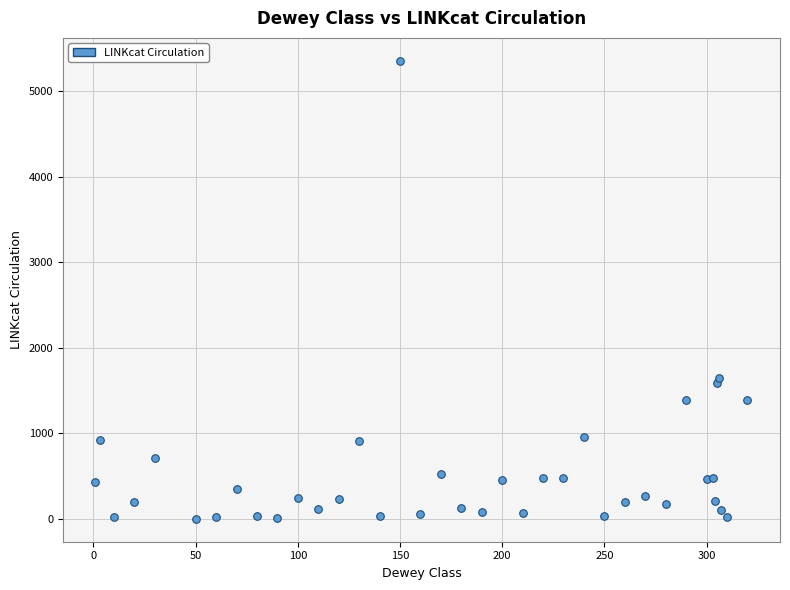

What Y value in the scatter plot is closest to 2680?

1654